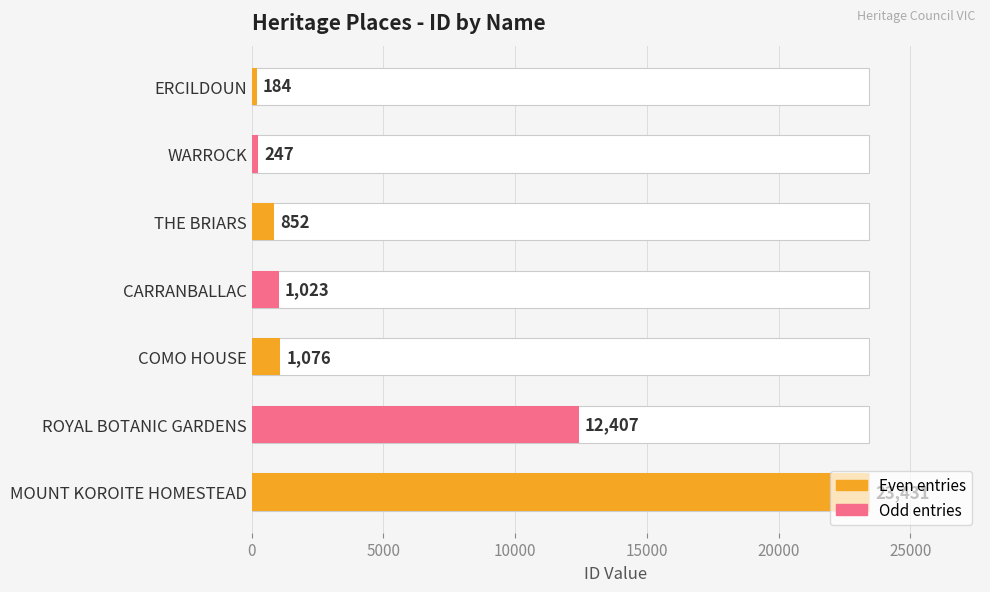

True or false: the data shows 1597 at CARRANBALLAC.

False